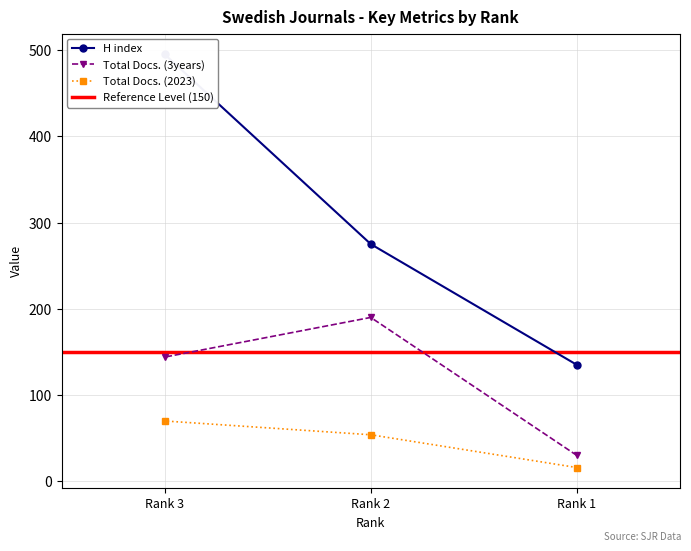

Read the Total Docs. (3years) value at Rank 2, to the nearest 10.

190